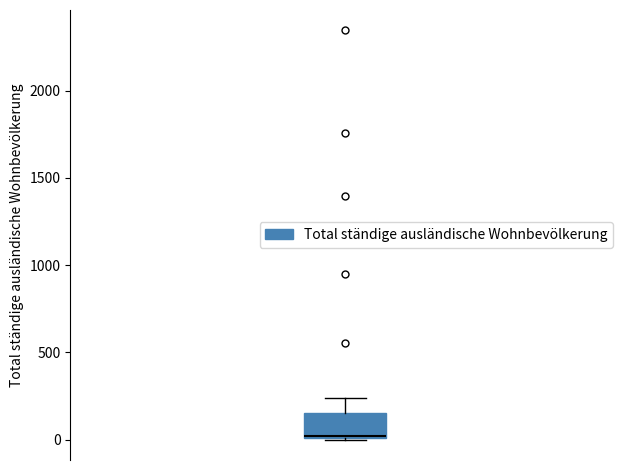

Read this box plot against the y-axis: the position of the median line, the range covered by the box, and the ends of both whiskers. The values are not printed on the chart, so give them approximately, as read against the axis.

median 0, box 0 to 150, whiskers 0 to 250